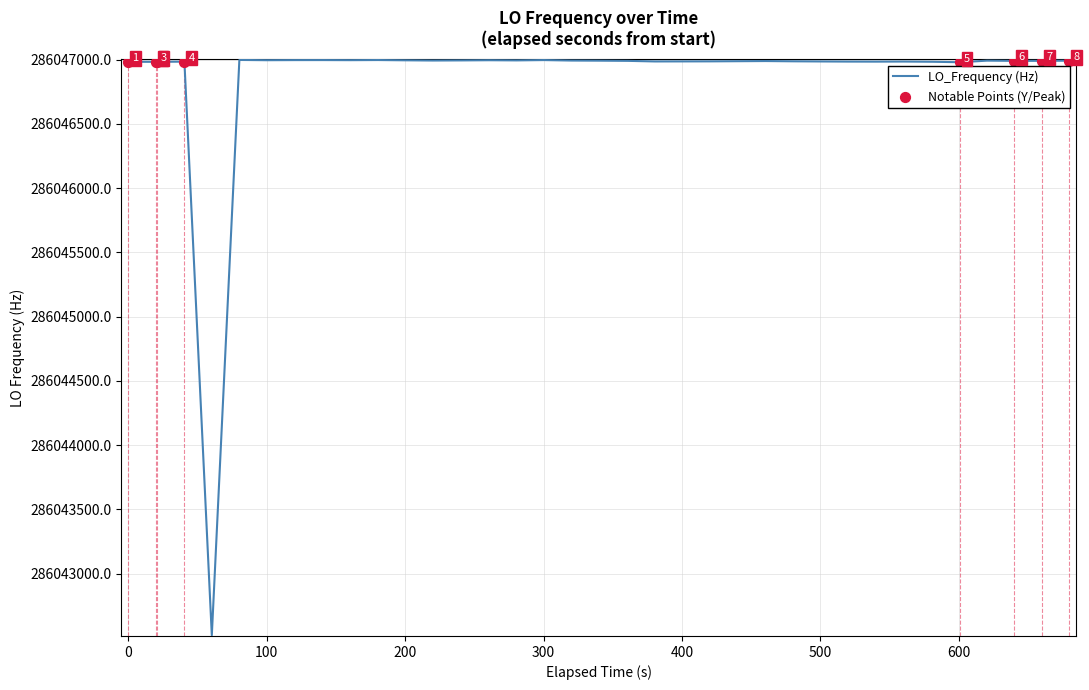

What is the maximum value shown in the chart?

286046996.9